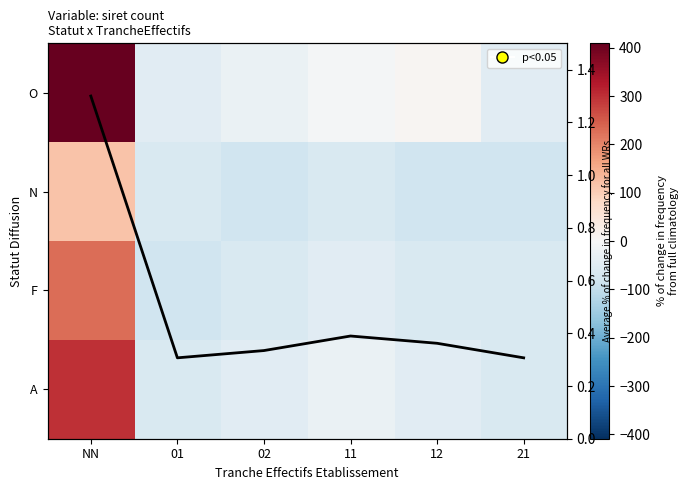

Which label corresponds to the largest value in the chart?

NN